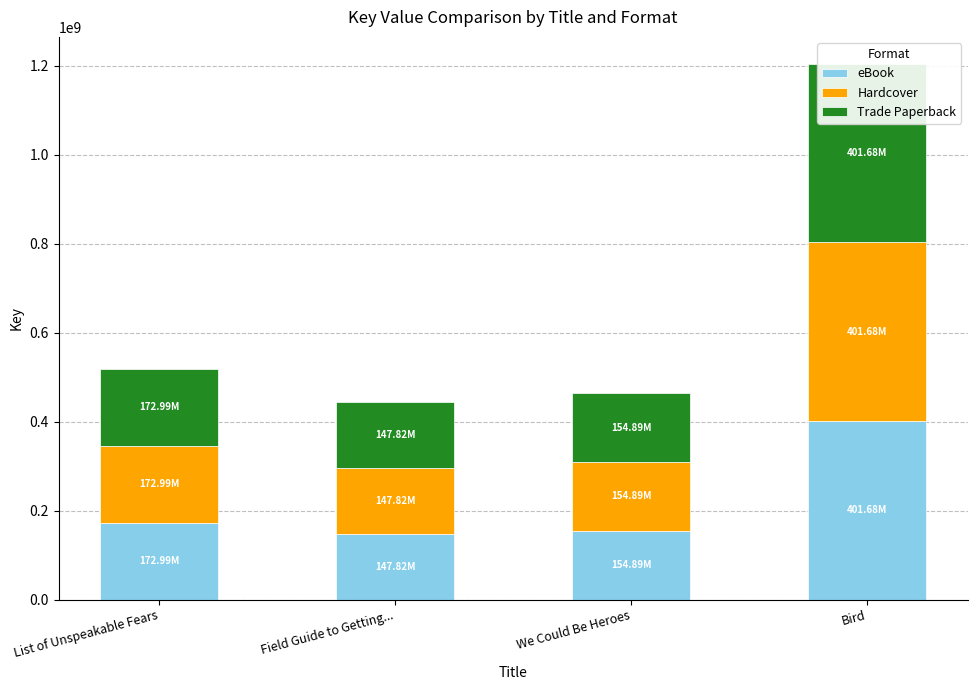

True or false: Trade Paperback has a value of 59765445 at Field Guide to Getting....

False